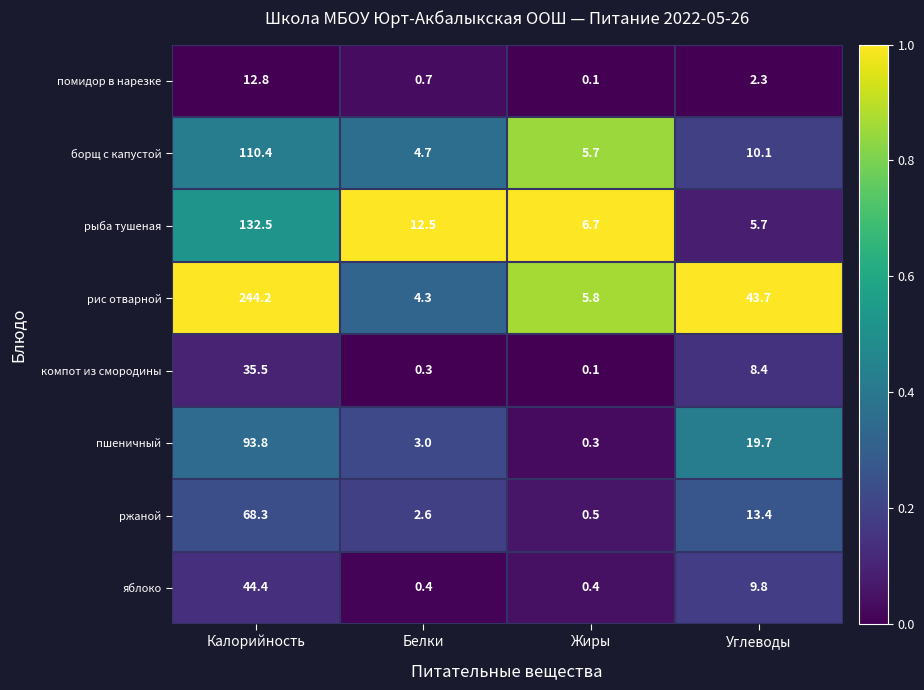

True or false: борщ с капустой has a value of 10.1 at Углеводы.

True